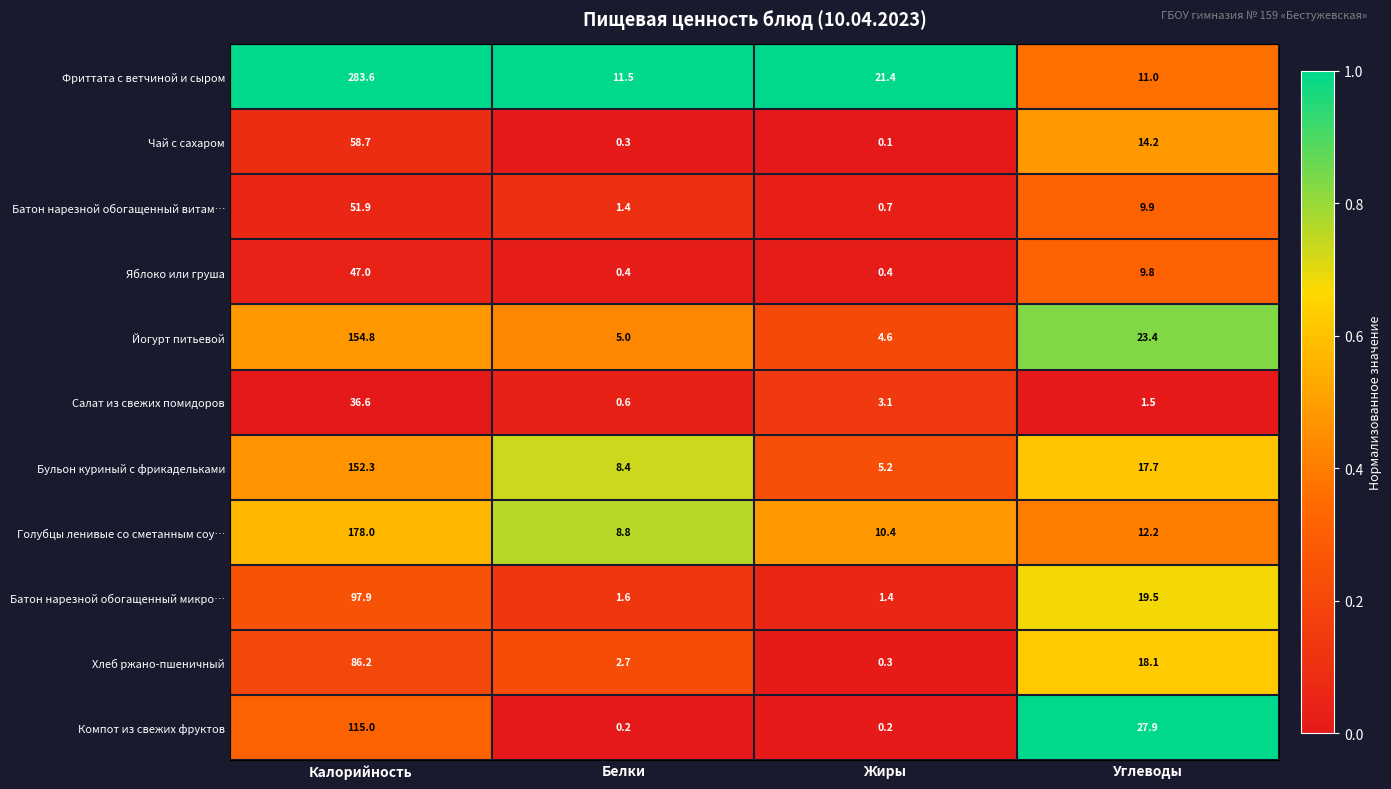

What is the sum of the Батон нарезной обогащенный витам… values at Калорийность and Углеводы?

61.8